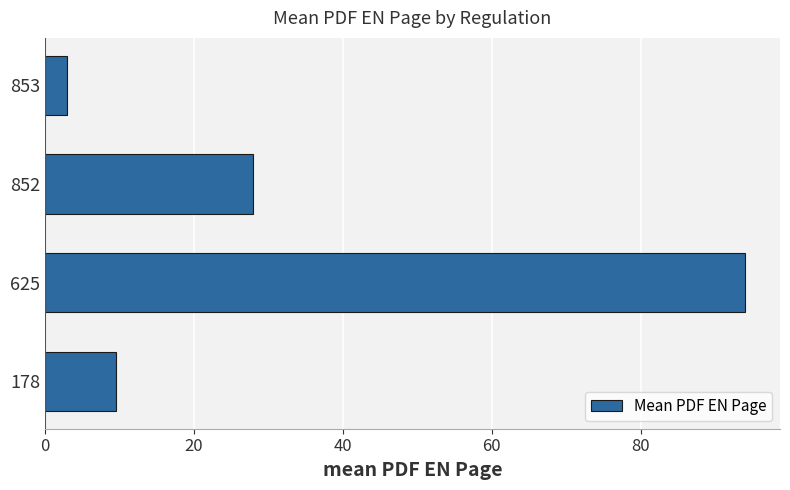

Reading bottom to top, extract all data points from this chart.

178=9.6	625=94.0	852=27.9	853=3.0